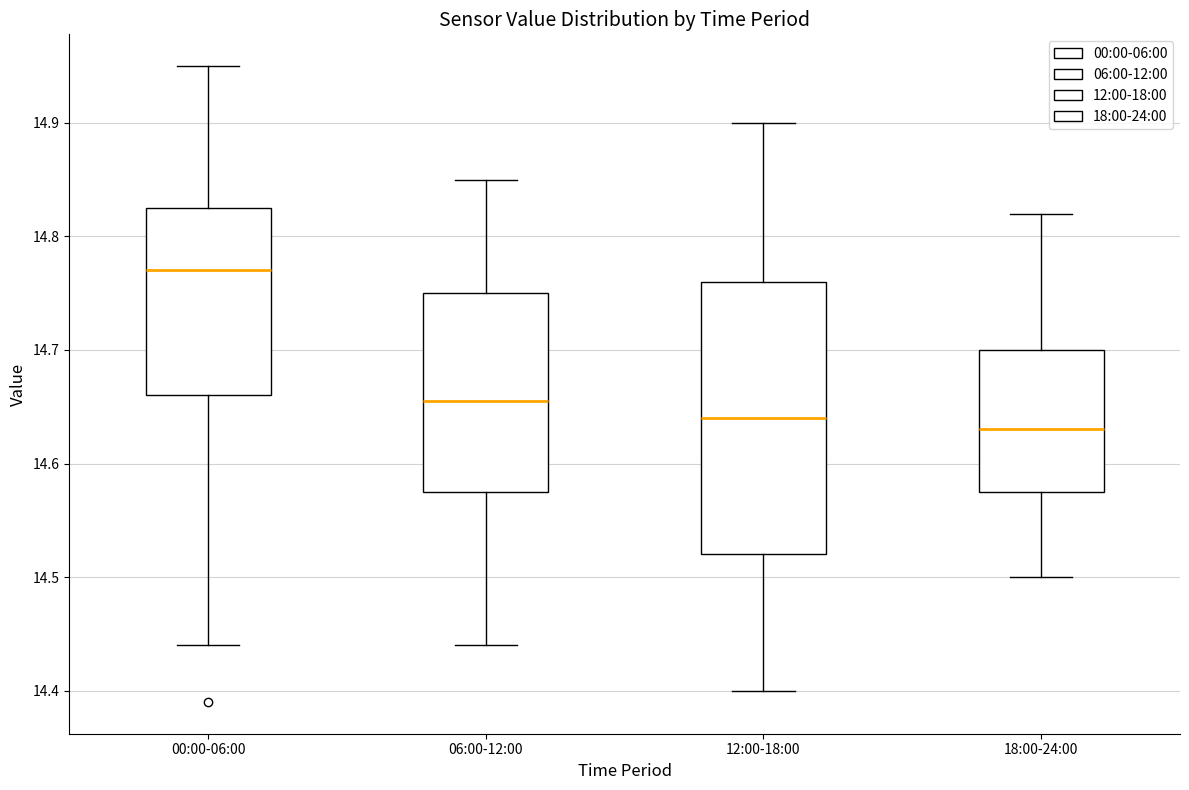

Which box has the highest median line?

00:00-06:00